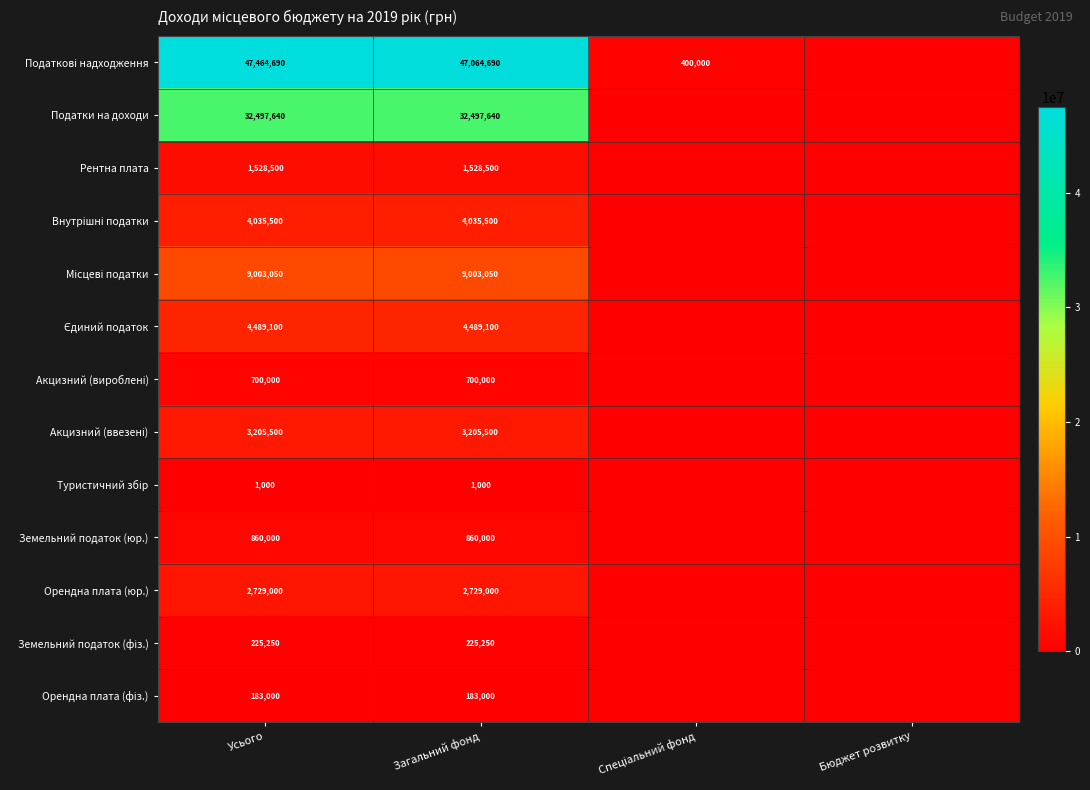

The value of Податки на доходи at Усього is 50848931. True or false?

False